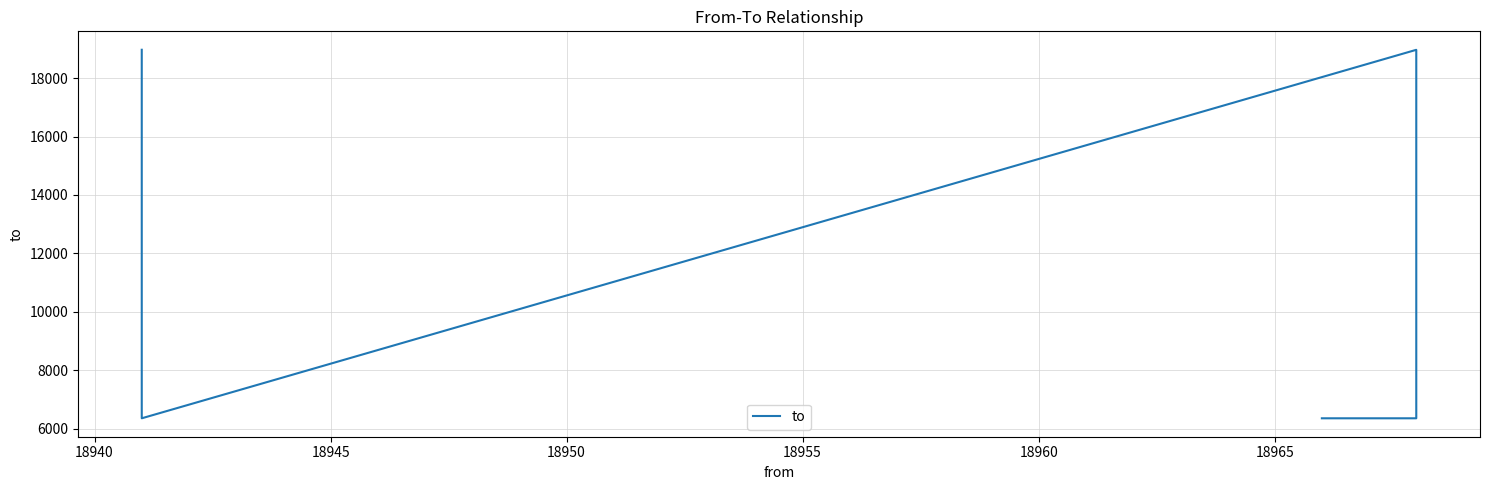

What is the value of the 1st point from the left?

6361